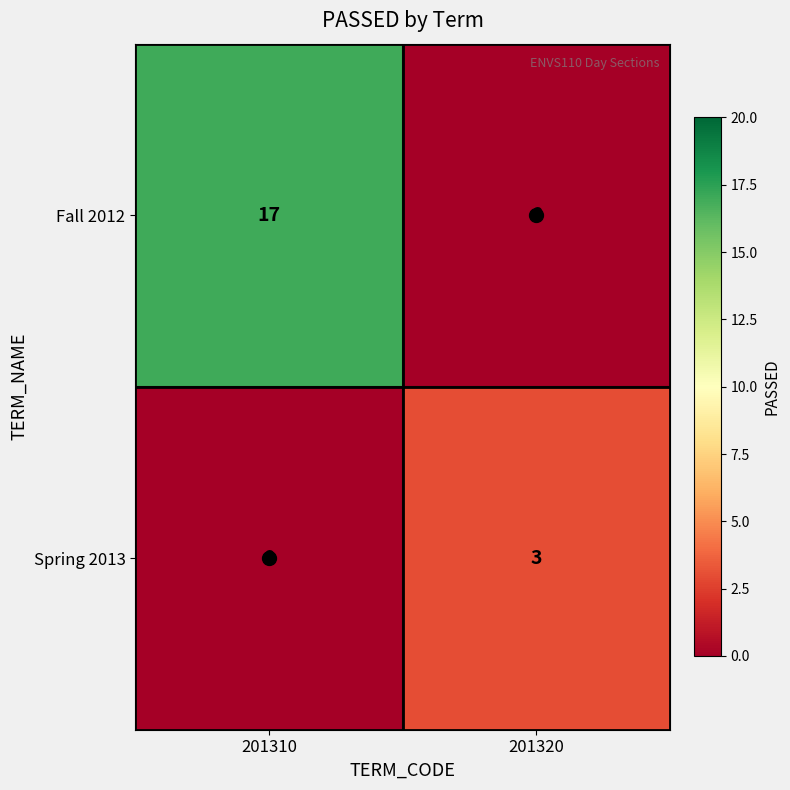

At which label is Fall 2012 closest to 8?

201320